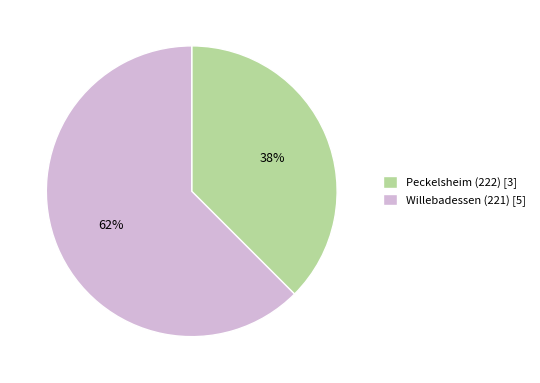

Is it true that Peckelsheim (222) is 25% of the pie?

False